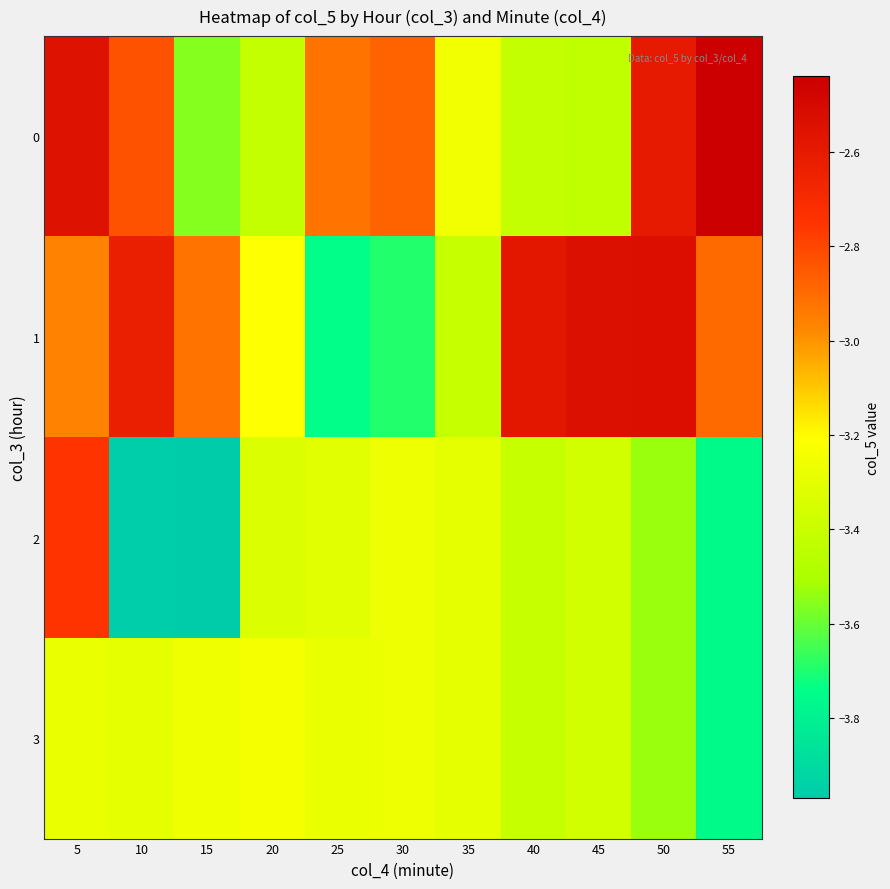

What is the total value across all series at 15?

-13.7